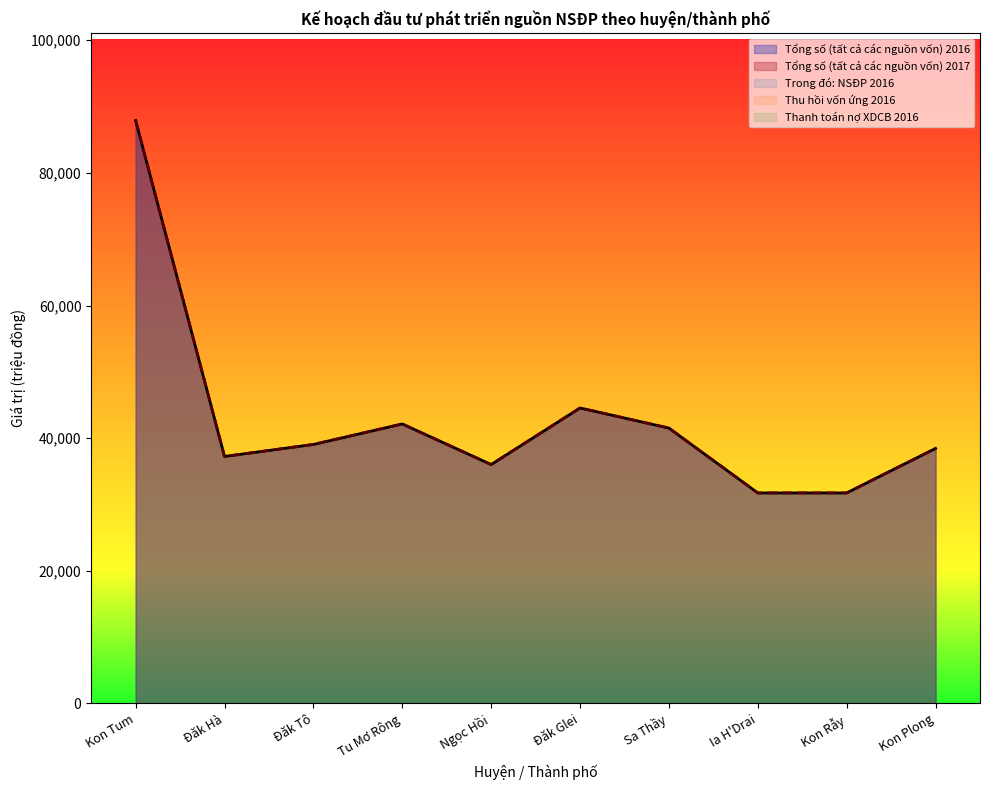

Is it true that Thu hồi vốn ứng 2016 equals 0 at Đăk Glei?

True